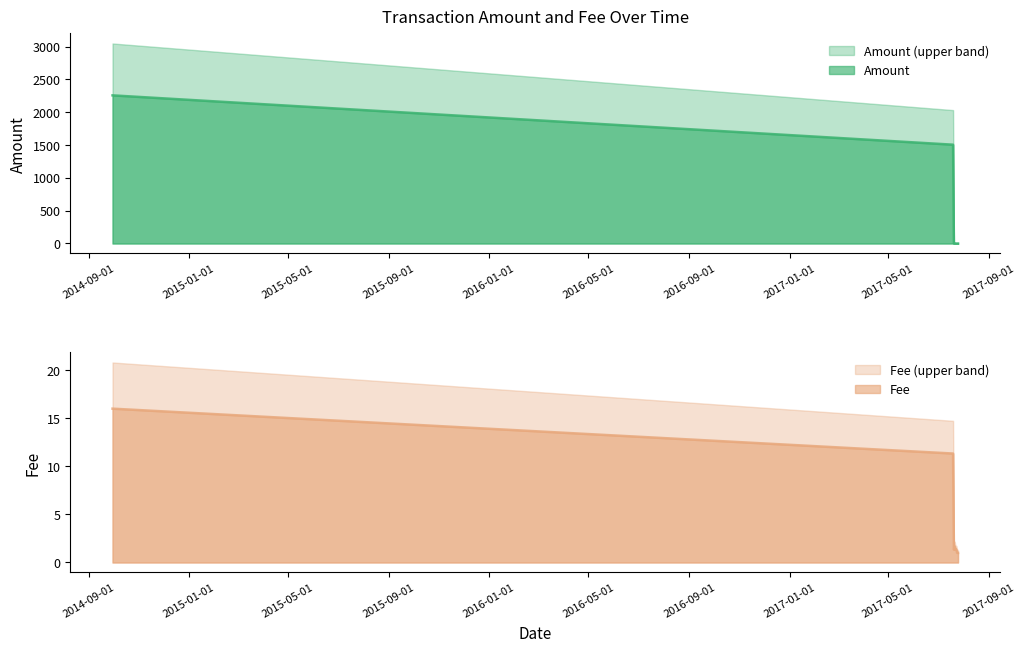

What is the maximum value for Amount (upper band)?

3046.8